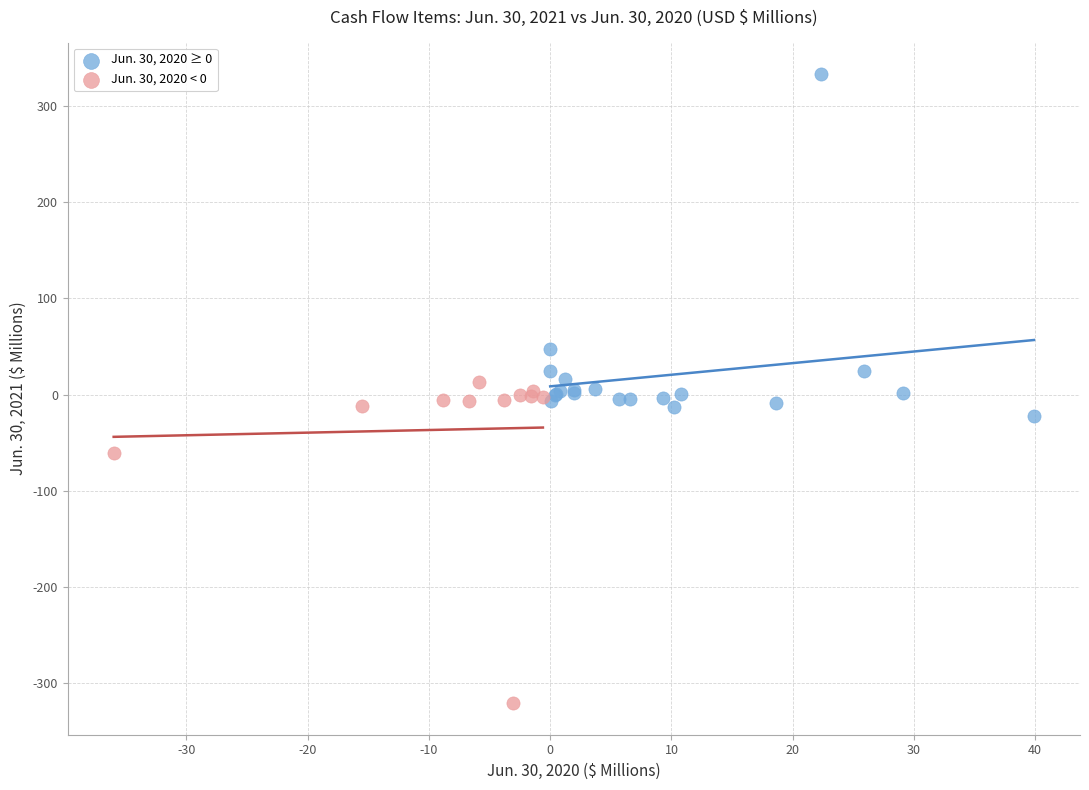

Which series reaches the minimum Y coordinate?

Jun. 30, 2020 < 0